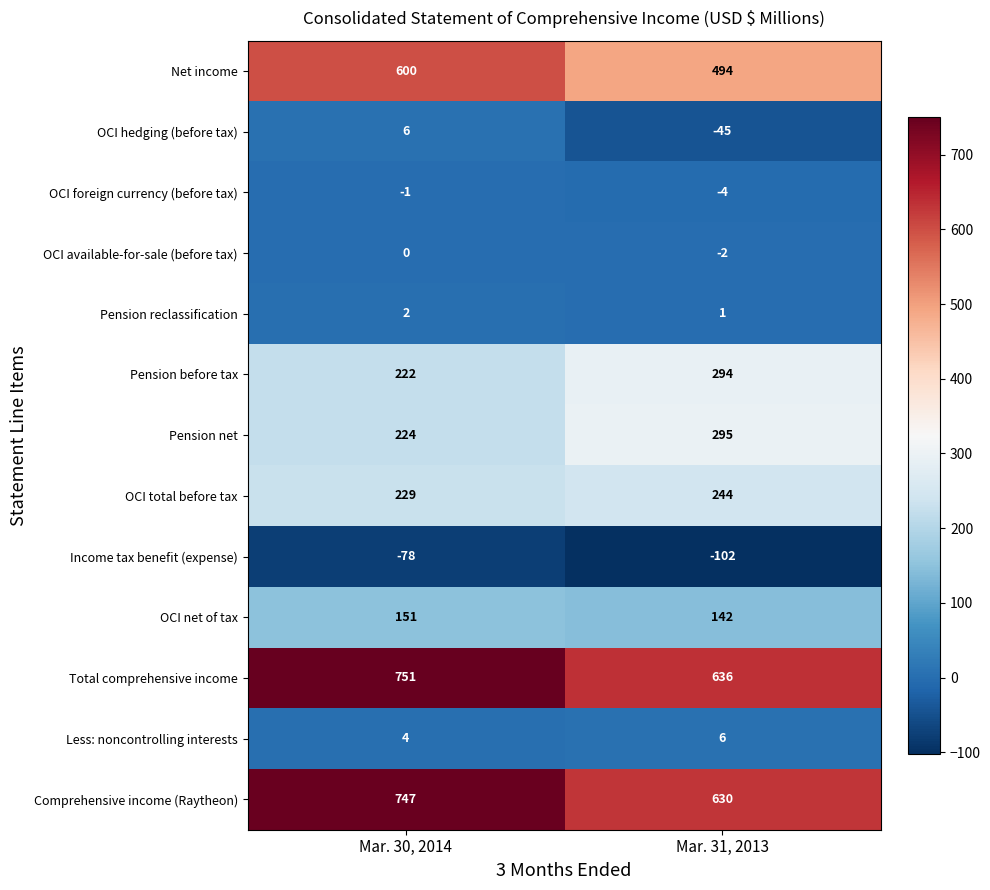

Rank the series at Mar. 30, 2014 from highest to lowest value.

Total comprehensive income, Comprehensive income (Raytheon), Net income, OCI total before tax, Pension net, Pension before tax, OCI net of tax, OCI hedging (before tax), Less: noncontrolling interests, Pension reclassification, OCI available-for-sale (before tax), OCI foreign currency (before tax), Income tax benefit (expense)